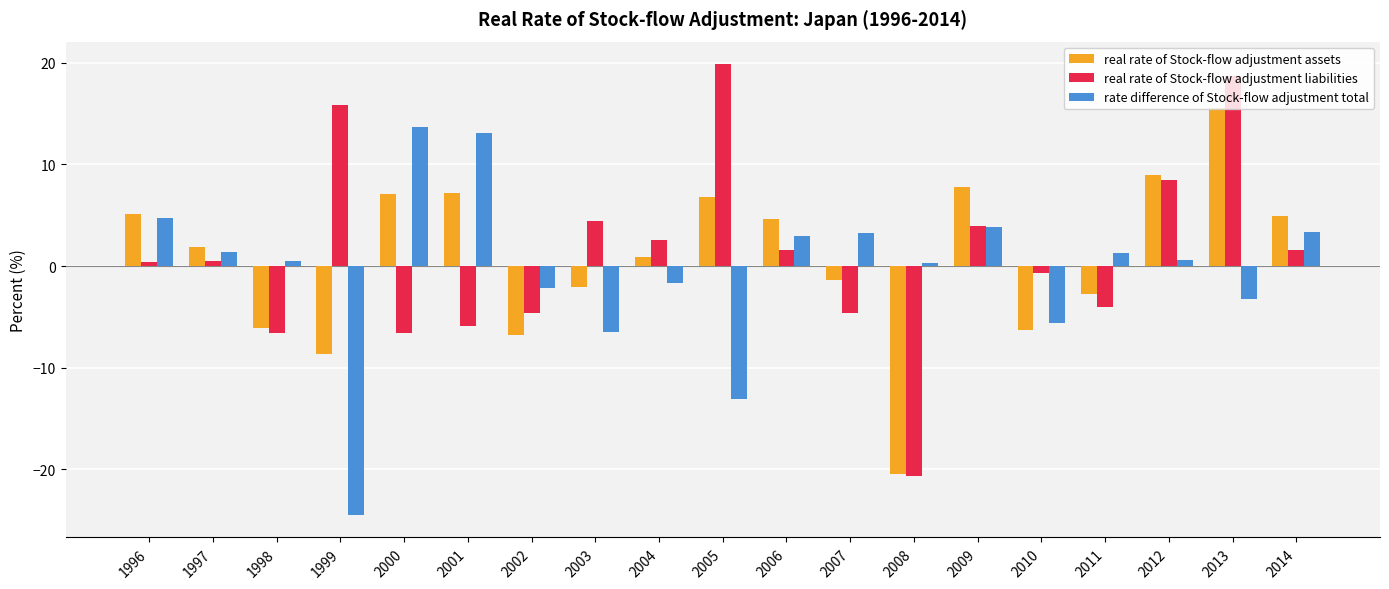

At 1999, list the series in order from largest to smallest.

real rate of Stock-flow adjustment liabilities, real rate of Stock-flow adjustment assets, rate difference of Stock-flow adjustment total